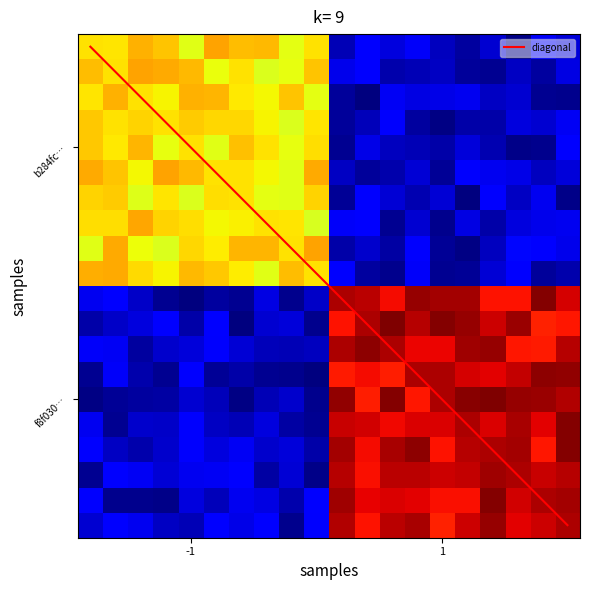

What is the average value of the b284fc6bcc087725926bb32c792d7c006f859f1 series?

3